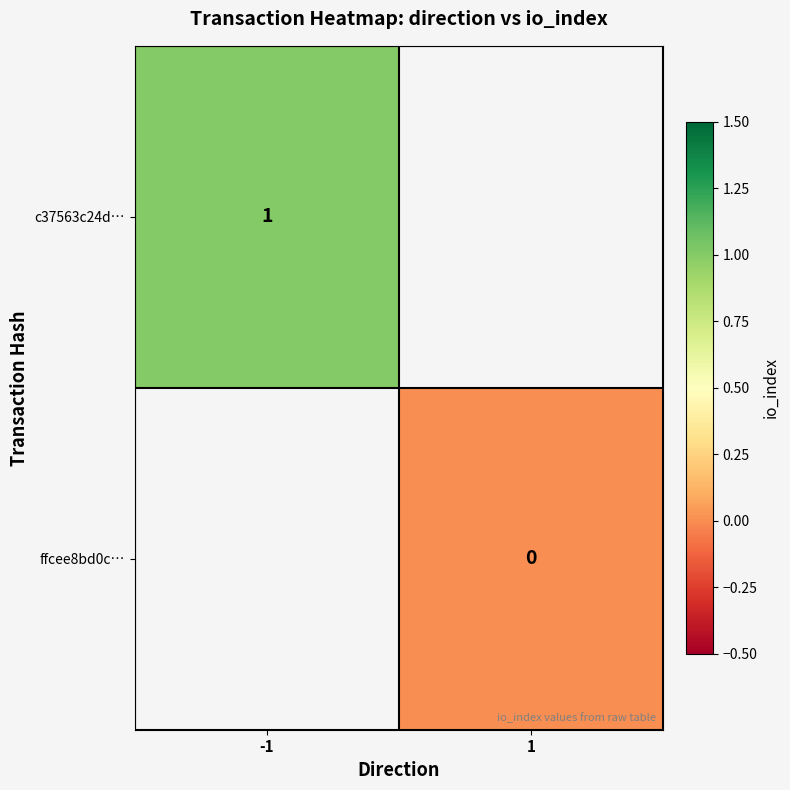

Is it true that c37563c24d… equals 1 at -1?

True